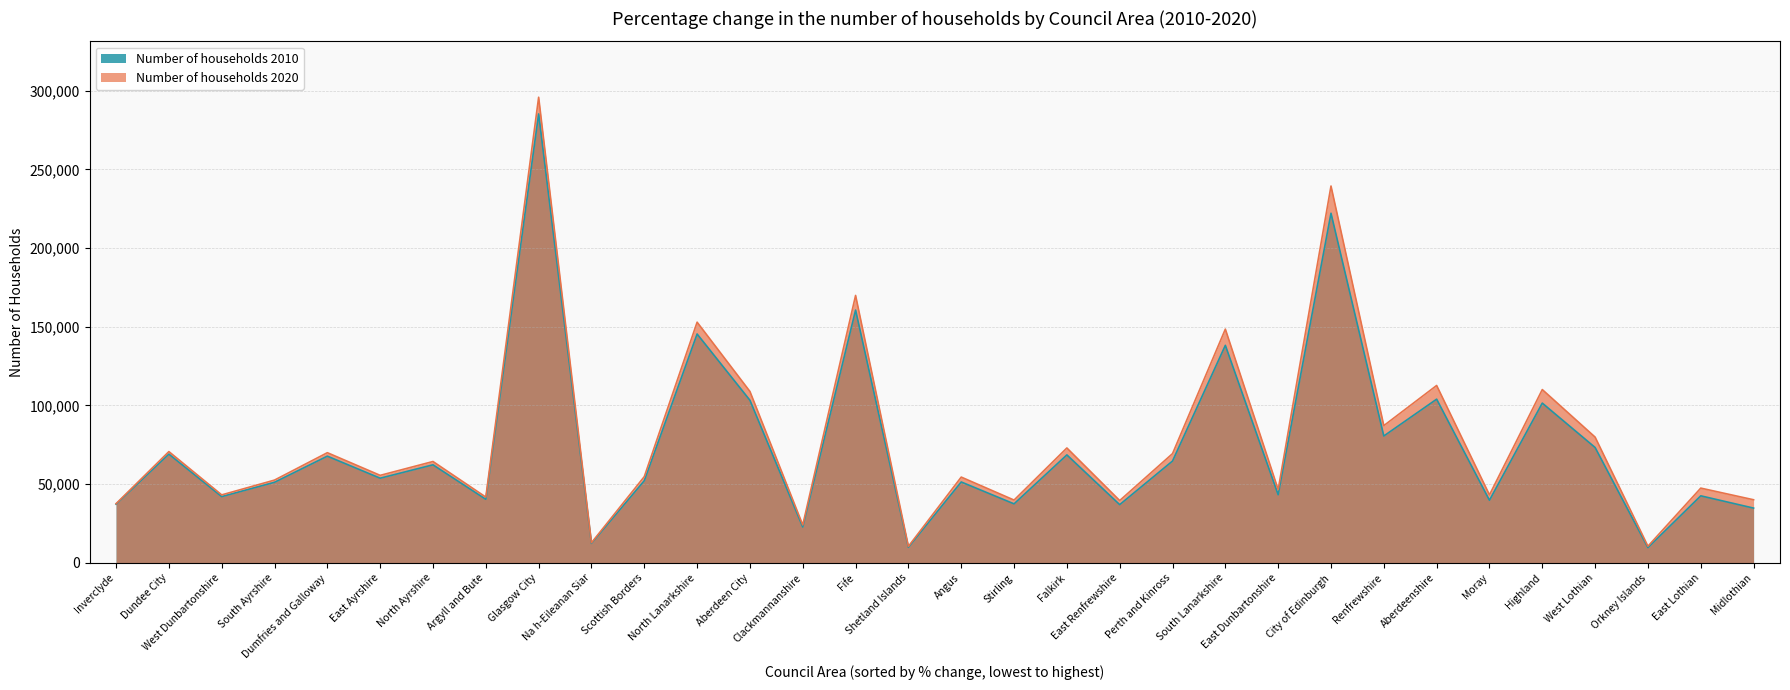

How many data points in Number of households 2010 are less than 53800?

16